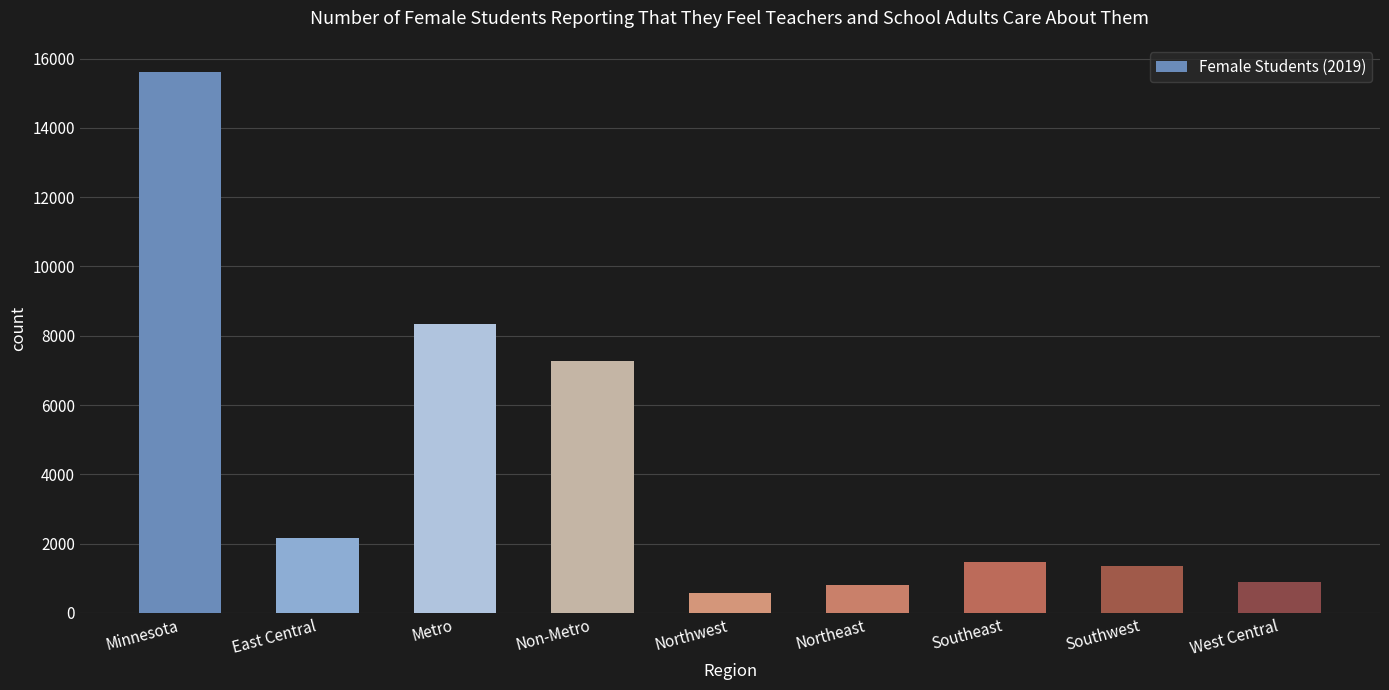

What is the ratio of the value at Northwest to the value at East Central?

0.3